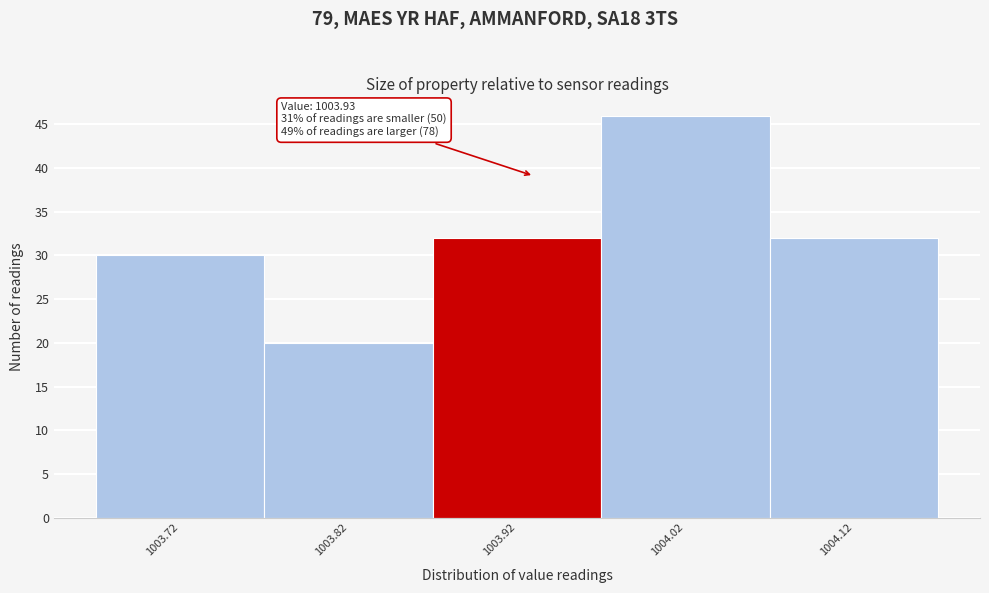

Which range on the x-axis has the tallest bar?

1003.97 to 1004.07